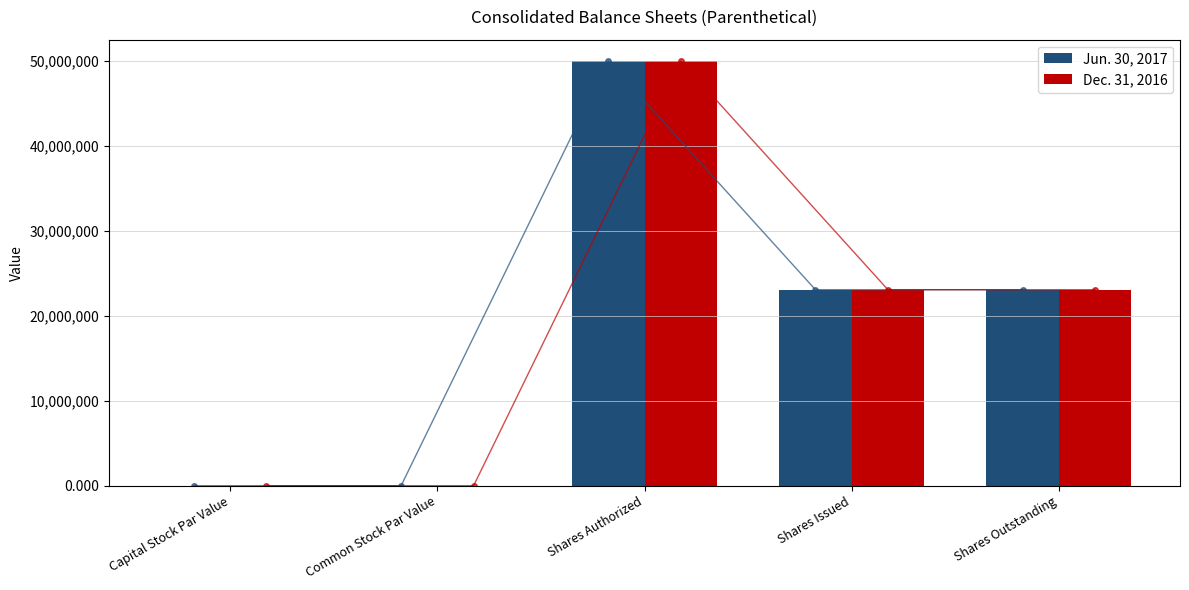

Which series changed the most between Common Stock Par Value and Shares Issued?

Jun. 30, 2017